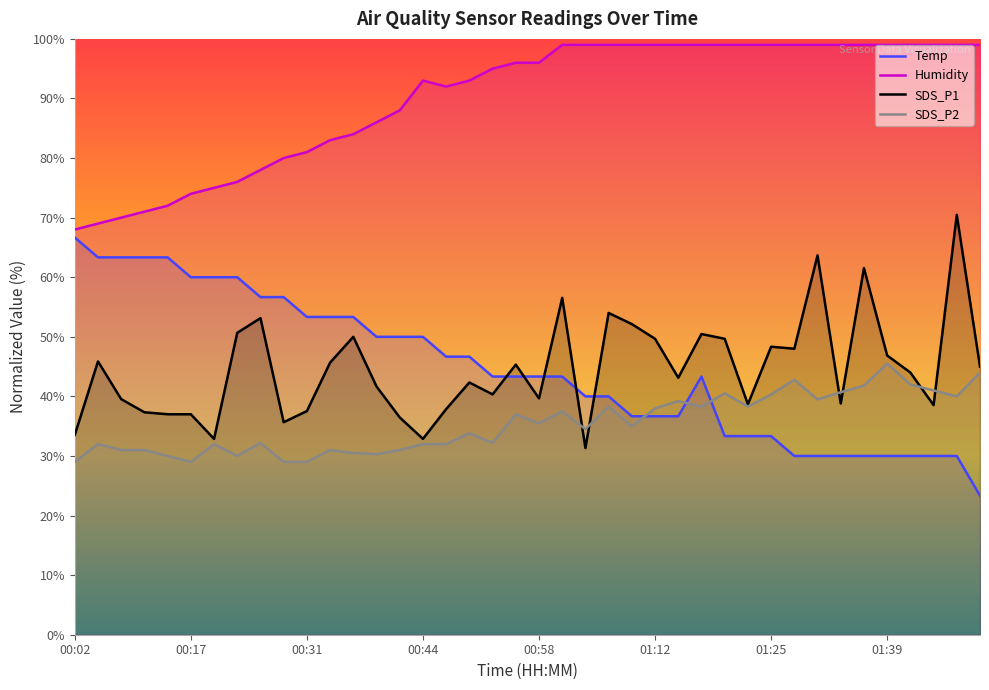

True or false: SDS_P2 has a value of 45.5 at 01:39.

True